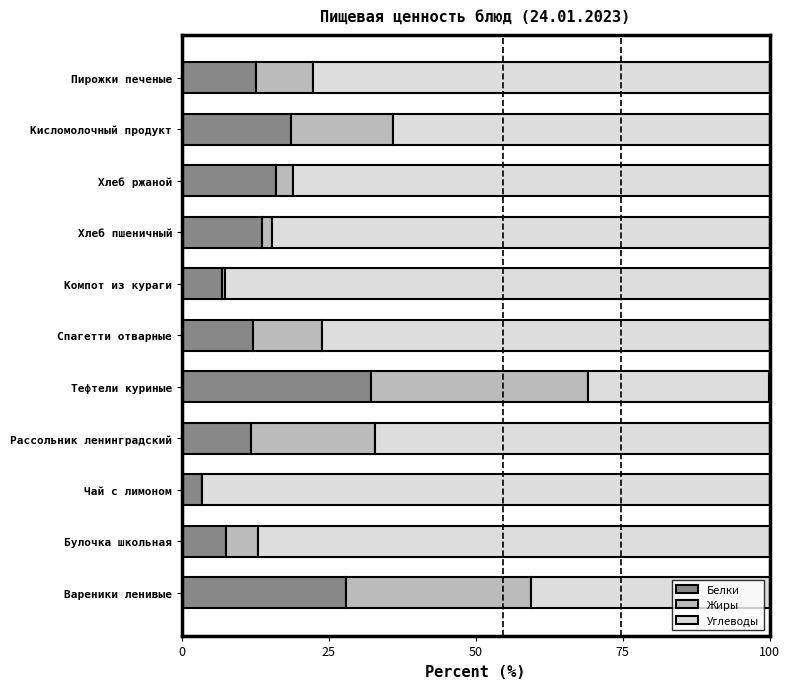

What is the total value across all series at Кисломолочный продукт?

100.0